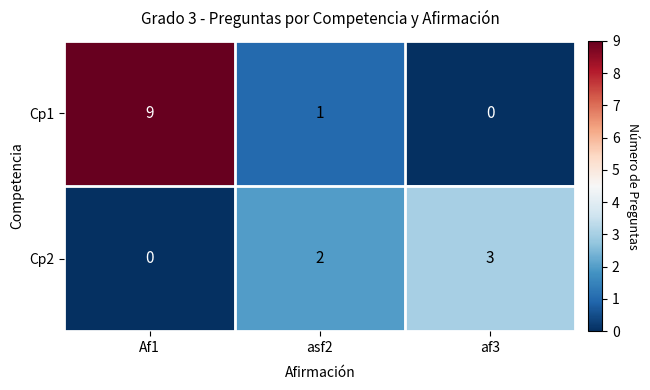

Reading left to right, list all the values displayed in this chart.

Cp1: 9	1	0
Cp2: 0	2	3